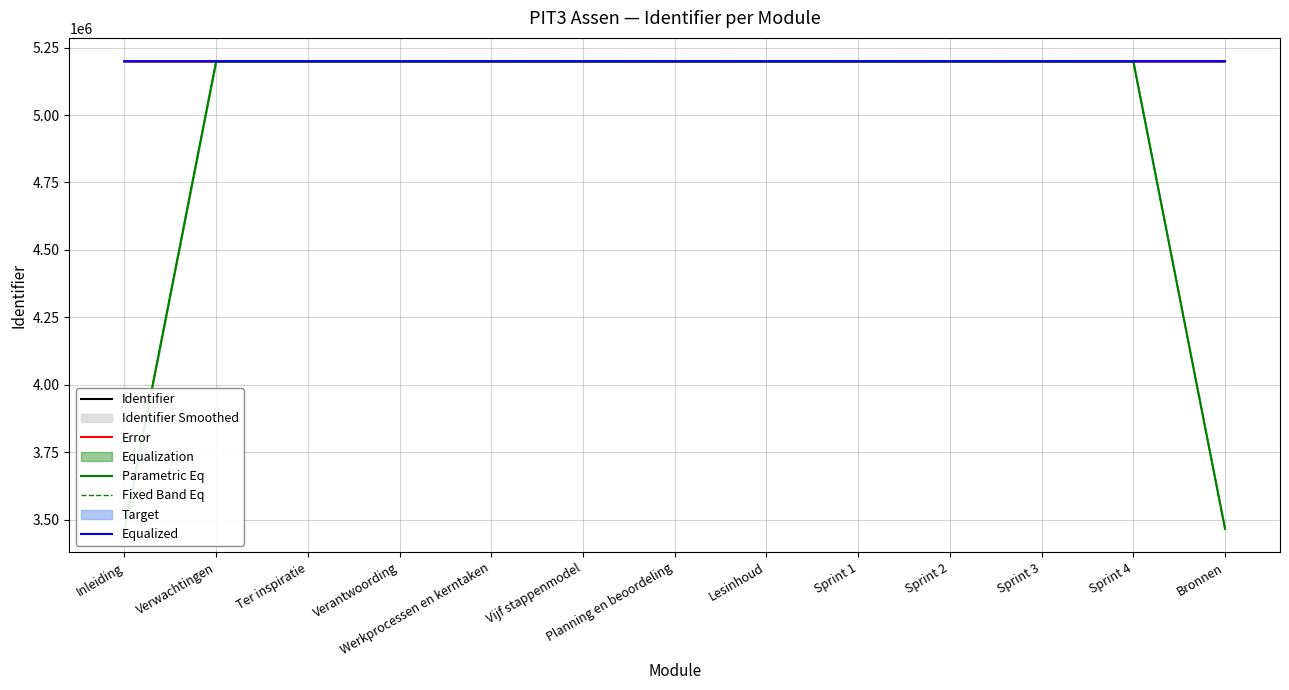

What is the difference between the maximum and minimum values in the Parametric Eq series?

1733089.0